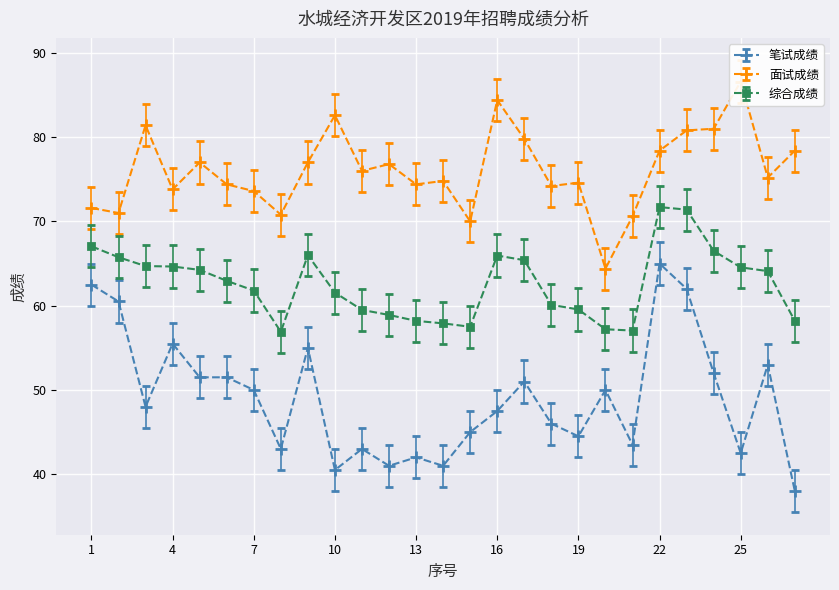

Is it true that 面试成绩 equals 70.8 at 8?

True